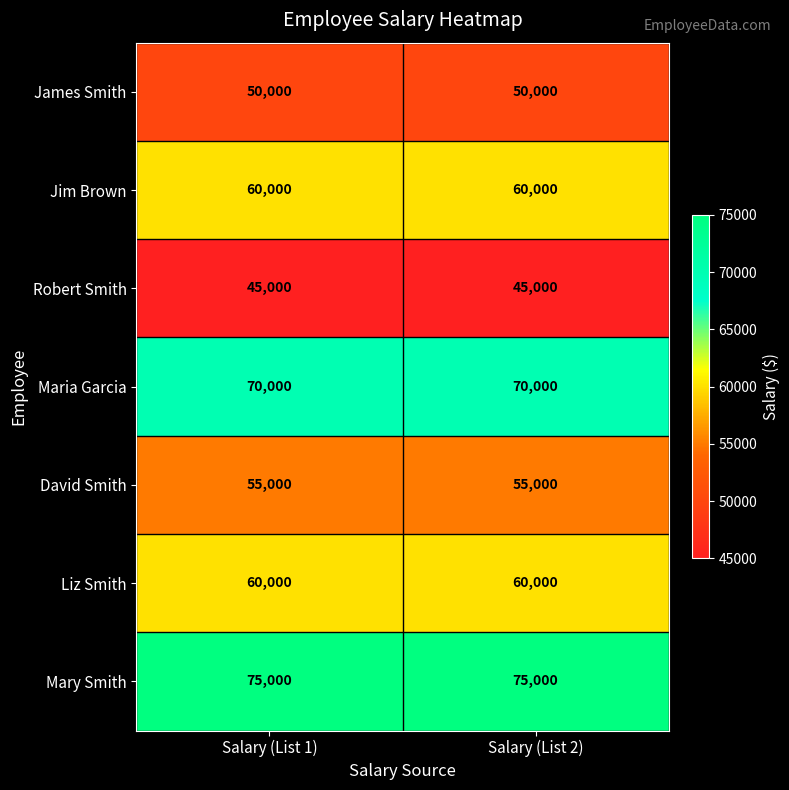

What is the total value across all series at Salary (List 1)?

415000